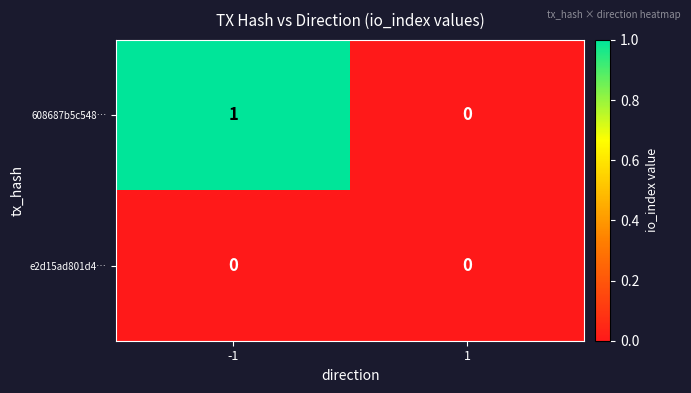

Rank the series by their maximum value, from highest to lowest.

608687b5c548…, e2d15ad801d4…